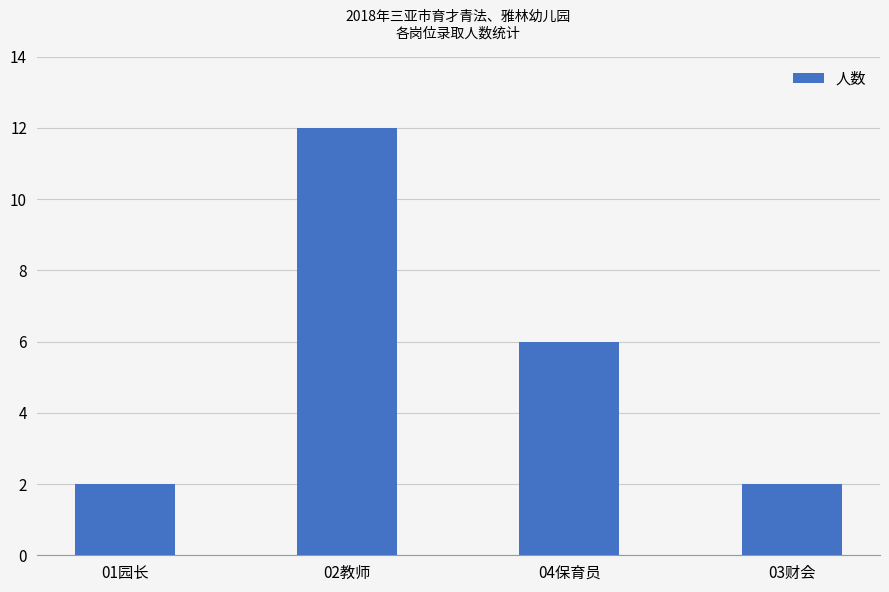

How many values are below 6?

2